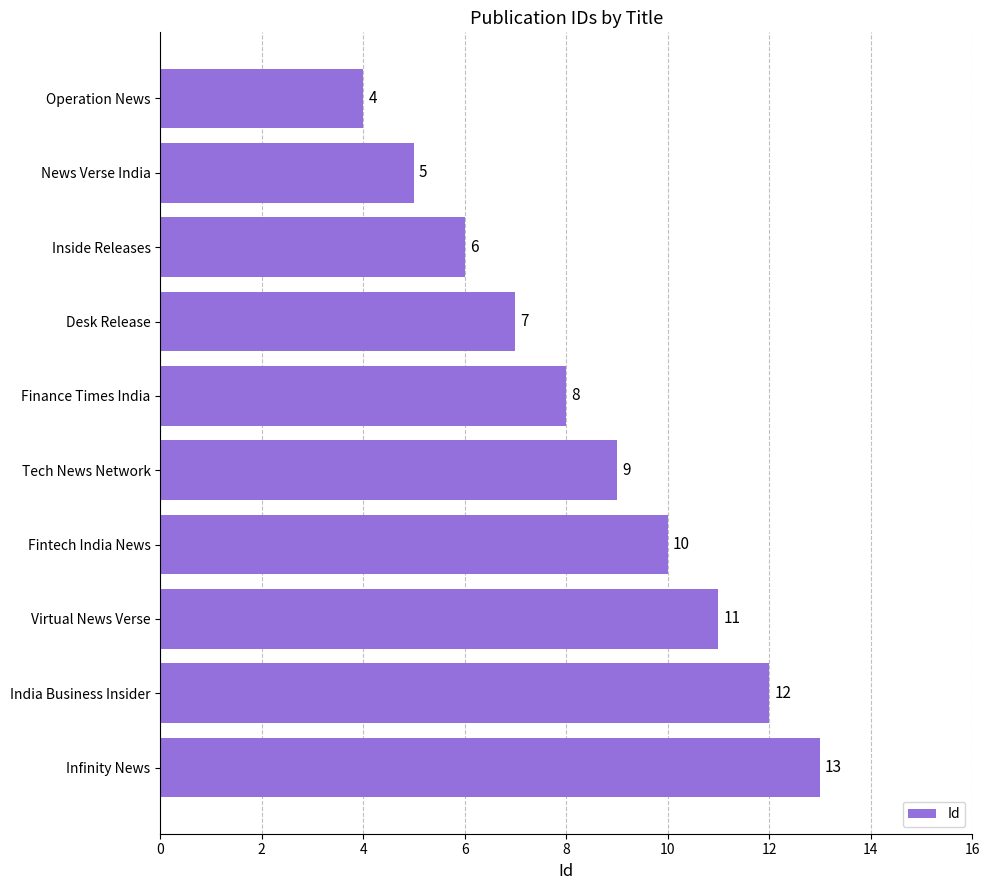

Rank the categories by value from lowest to highest.

Operation News, News Verse India, Inside Releases, Desk Release, Finance Times India, Tech News Network, Fintech India News, Virtual News Verse, India Business Insider, Infinity News